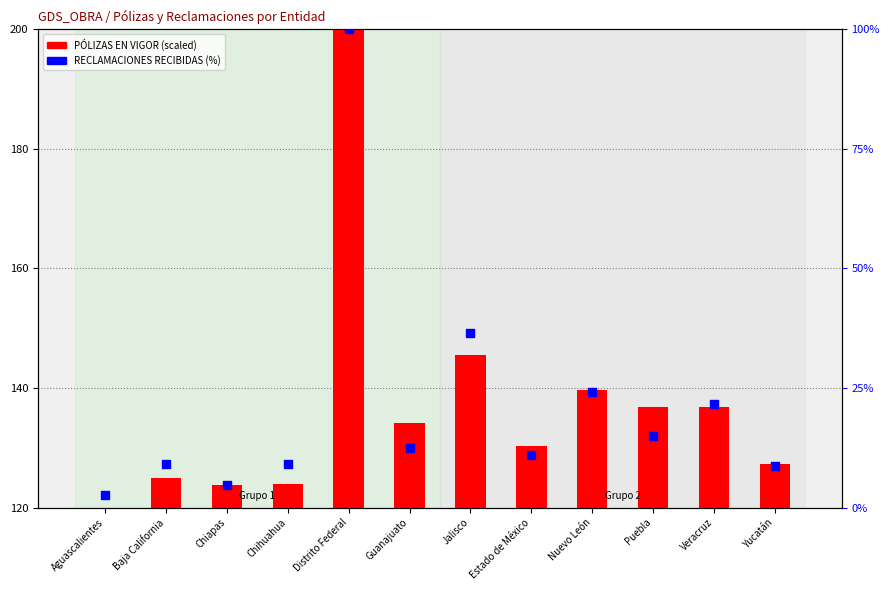

Which series has the largest total across all categories?

RECLAMACIONES RECIBIDAS (%)